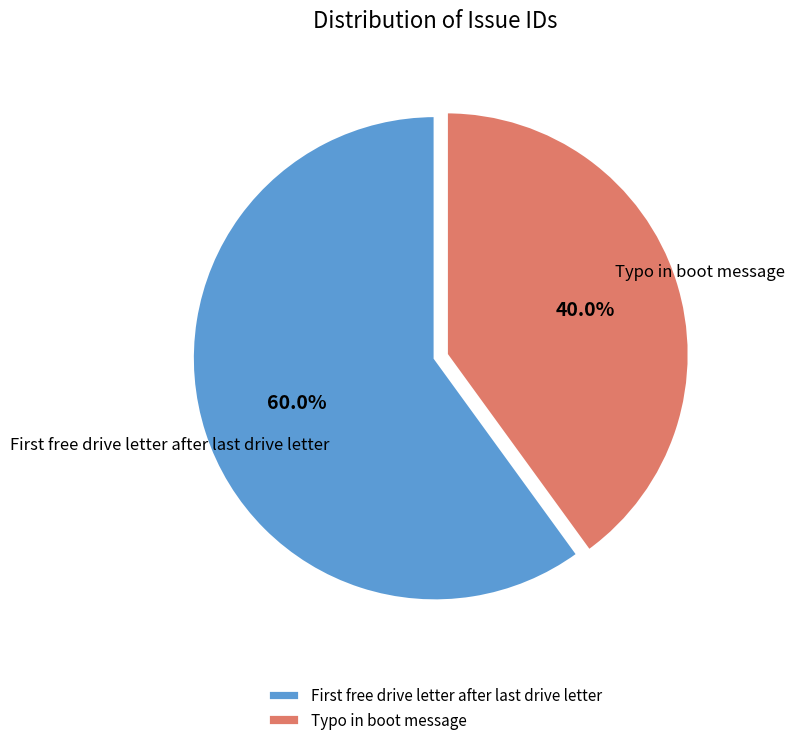

Is there a majority slice in this chart?

Yes